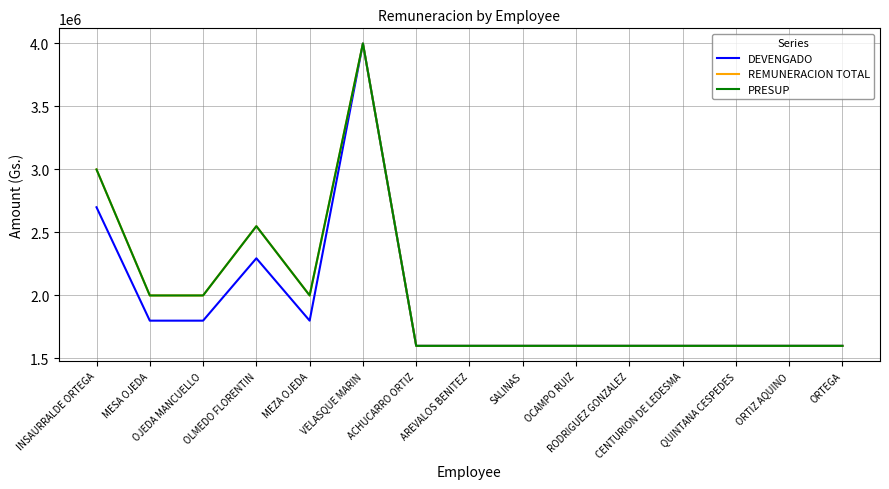

The value of REMUNERACION TOTAL at INSAURRALDE ORTEGA is 3000000. True or false?

True